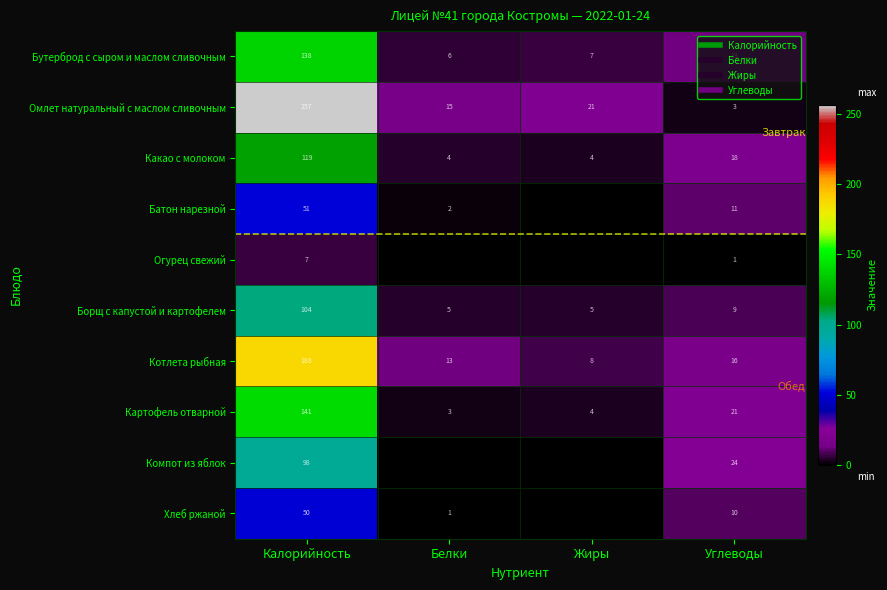

What is the difference between the Омлет натуральный с маслом сливочным values at Калорийность and Жиры?

235.6